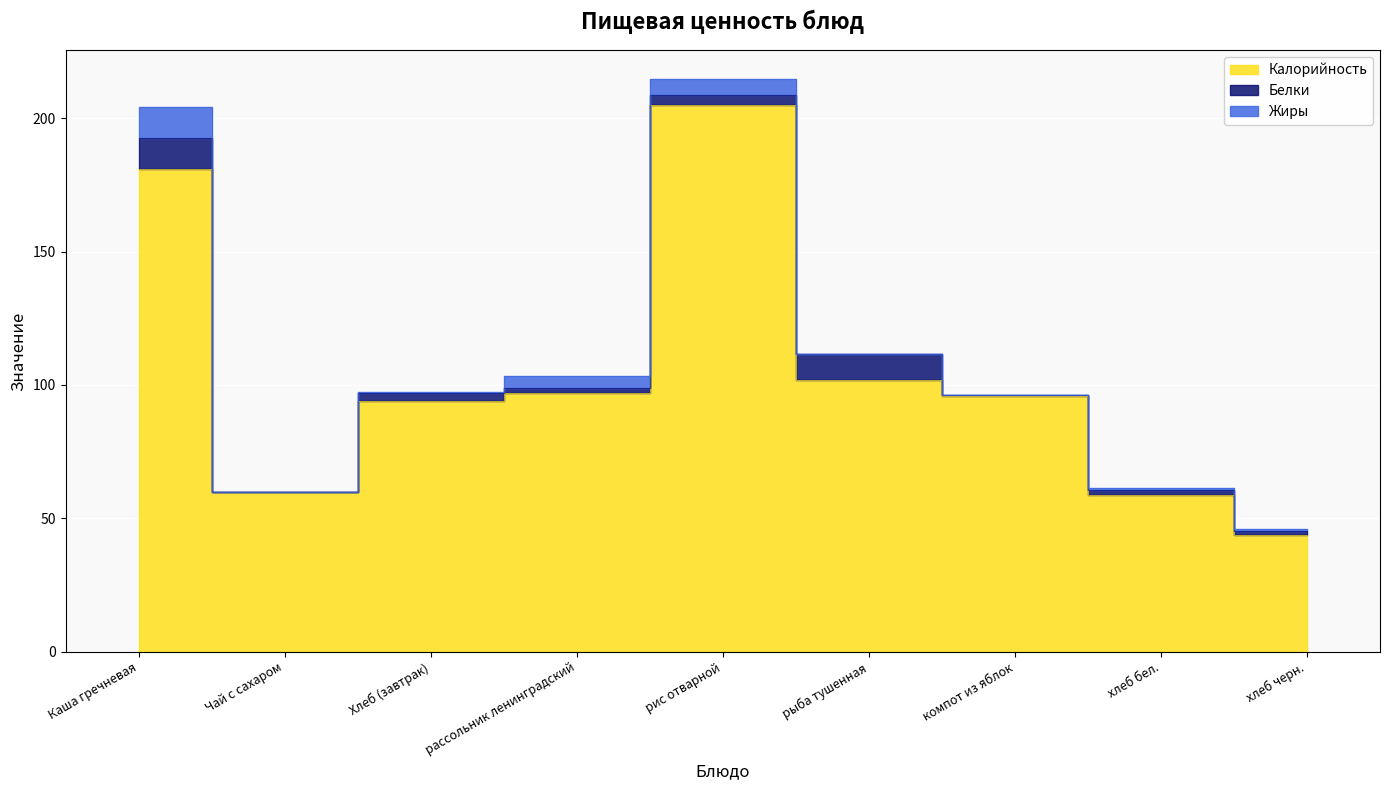

What is the total value across all series at компот из яблок?

96.3